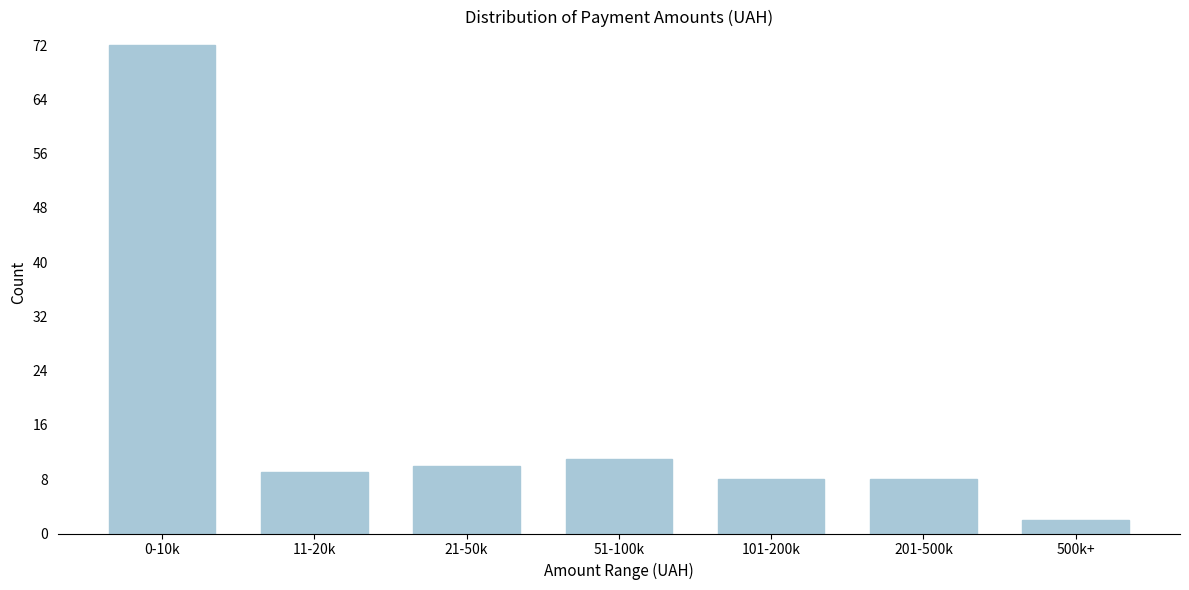

Reading left to right, list all the values displayed in this chart.

72	9	10	11	8	8	2